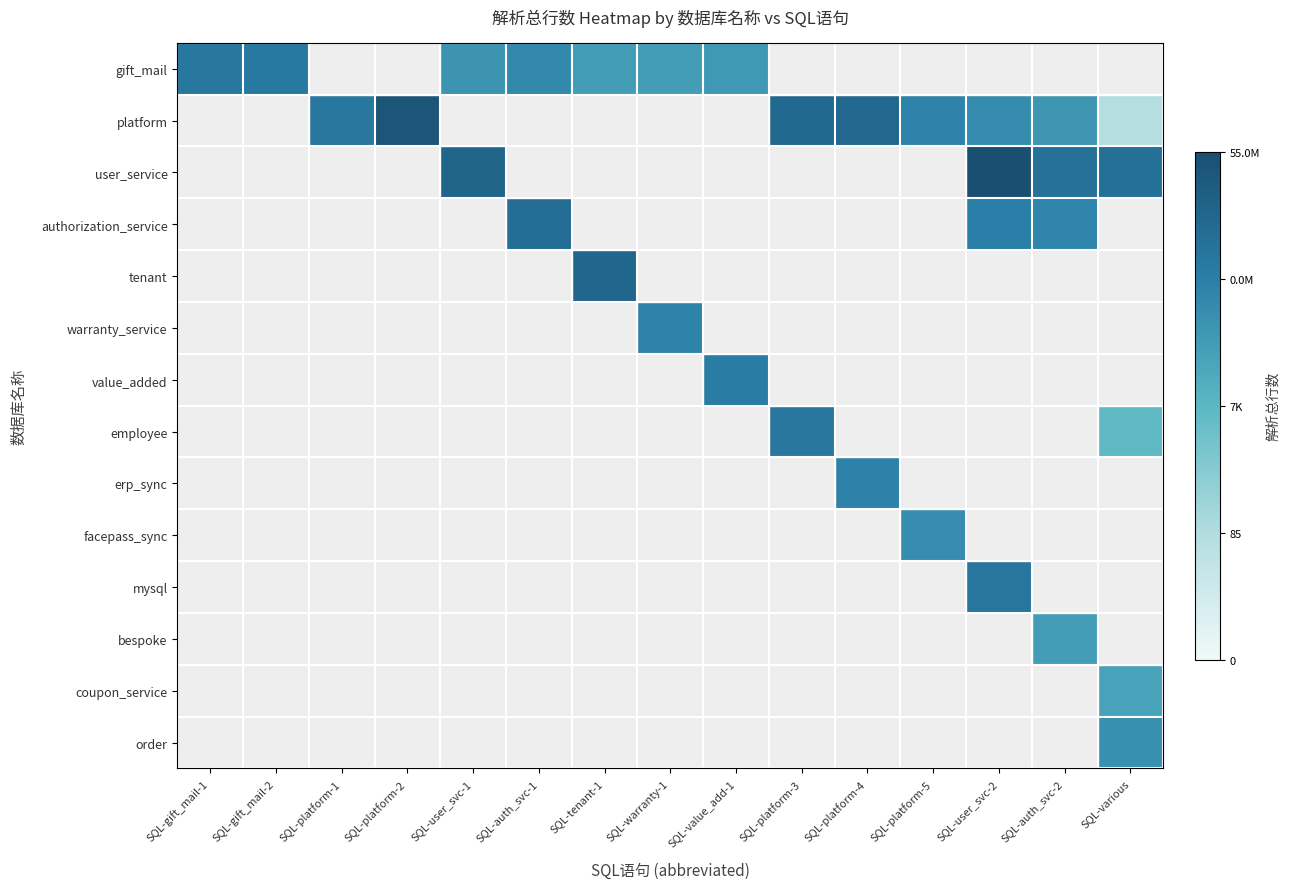

What is the difference between the highest and lowest values at SQL-platform-5?

13.0